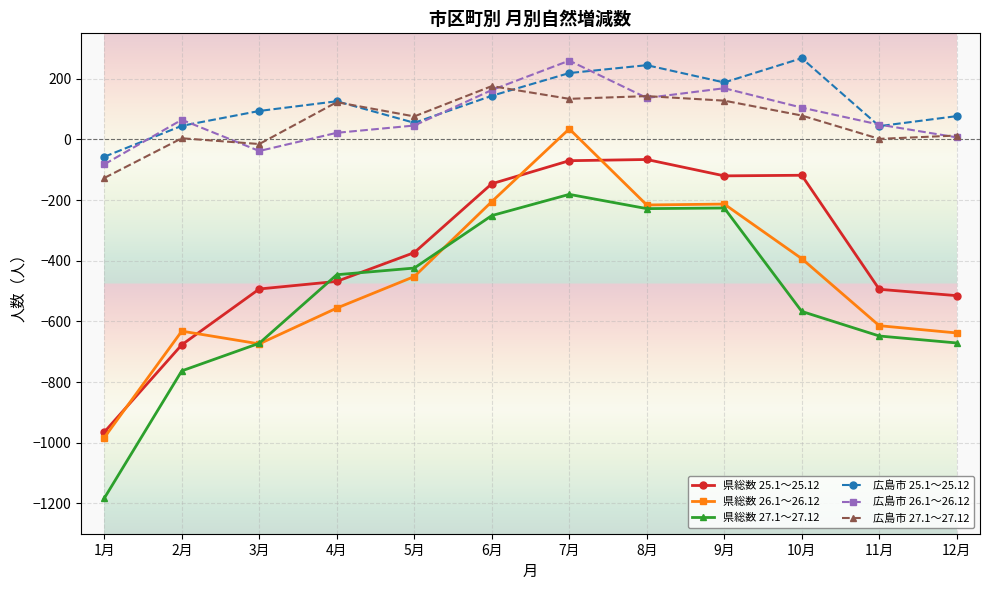

What is the maximum value shown in the chart?

268